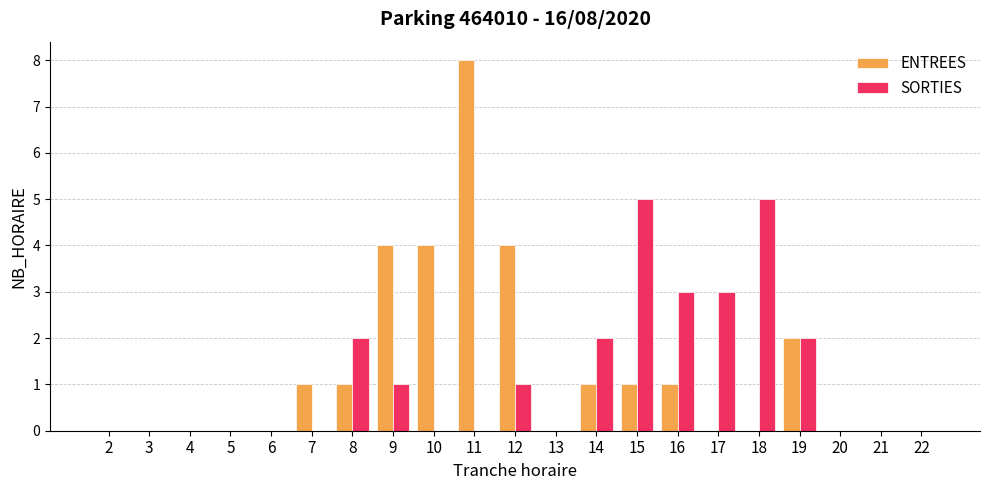

At which category is the sum across all series the highest?

11